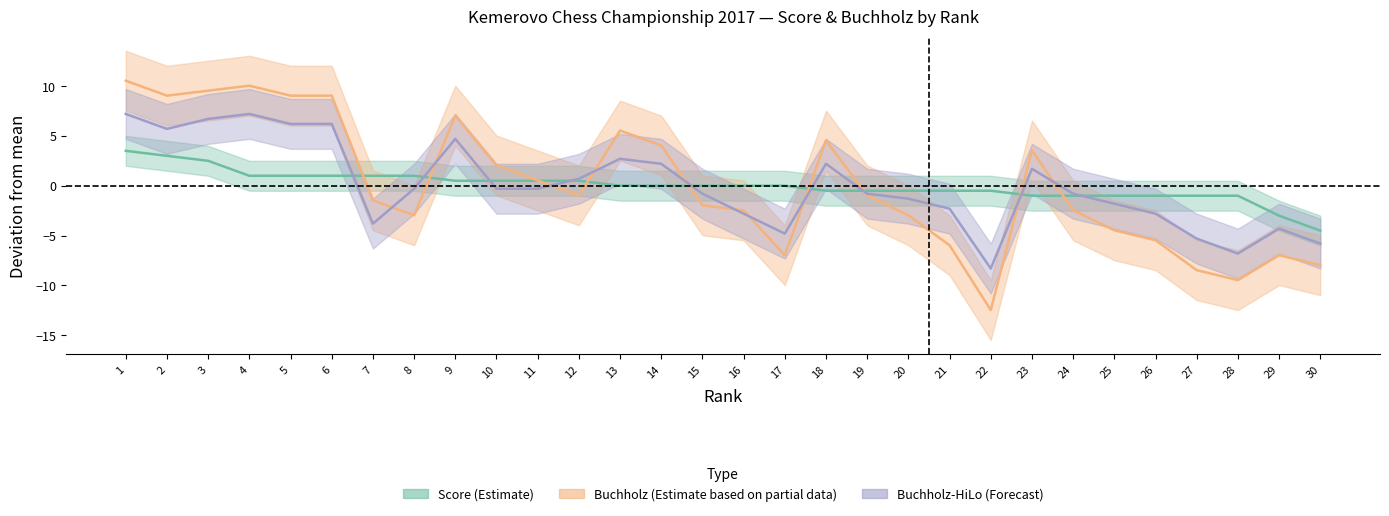

What is the minimum value for Buchholz-HiLo?

-8.3